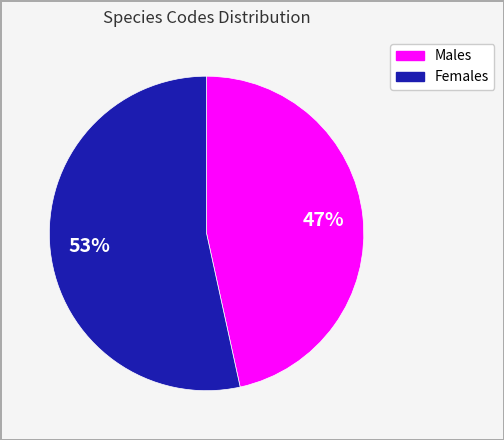

Rank the categories by value from lowest to highest.

Males, Females